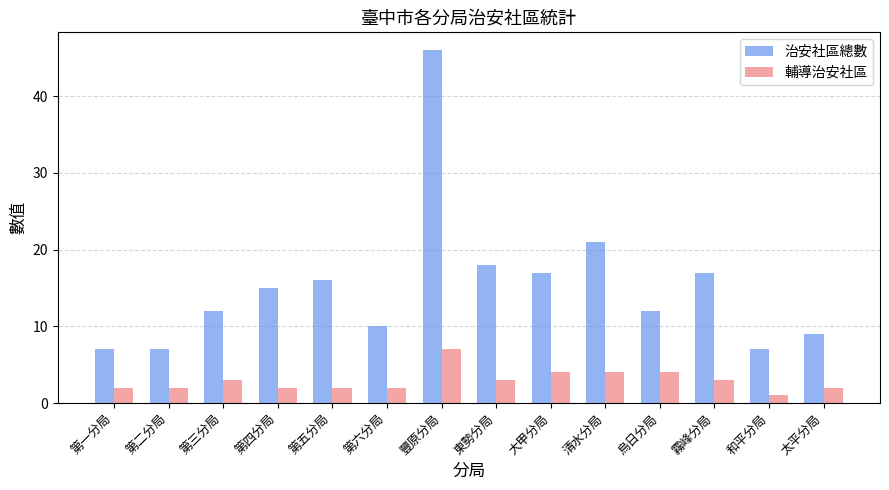

What are all the series names shown in the legend?

治安社區總數, 輔導治安社區